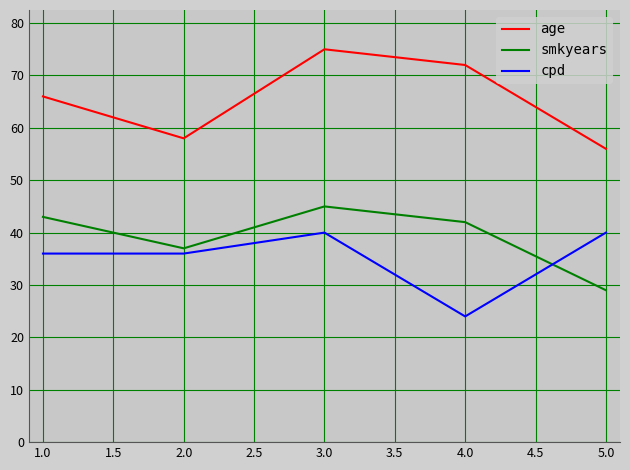

True or false: age and smkyears cross at least once.

False